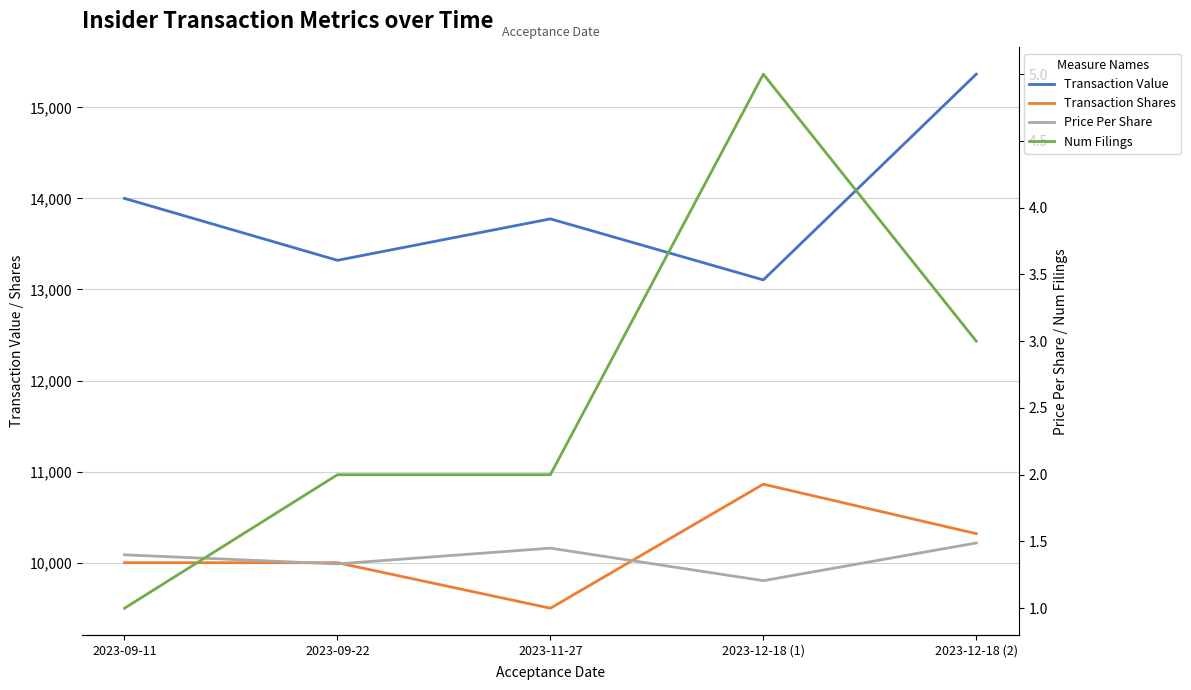

True or false: Num Filings has a value of 4.0 at 2023-12-18 (2).

False